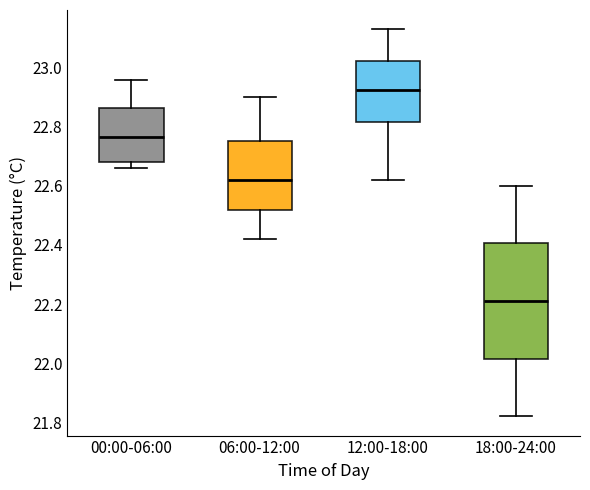

Which box's median line is the highest?

12:00-18:00